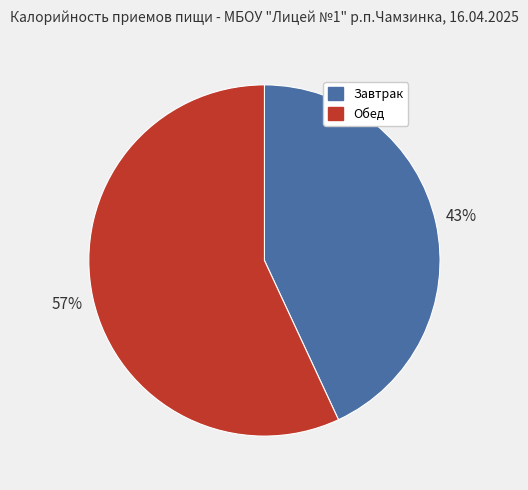

Count the number of slices in the pie.

2